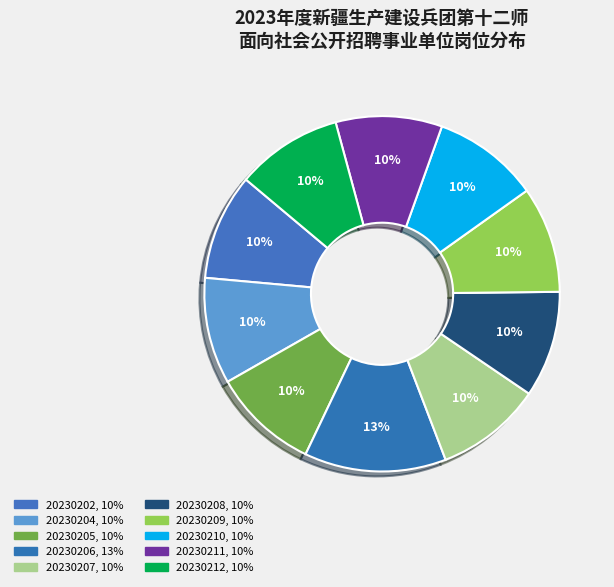

To the nearest percent, what is the average slice percentage?

10%